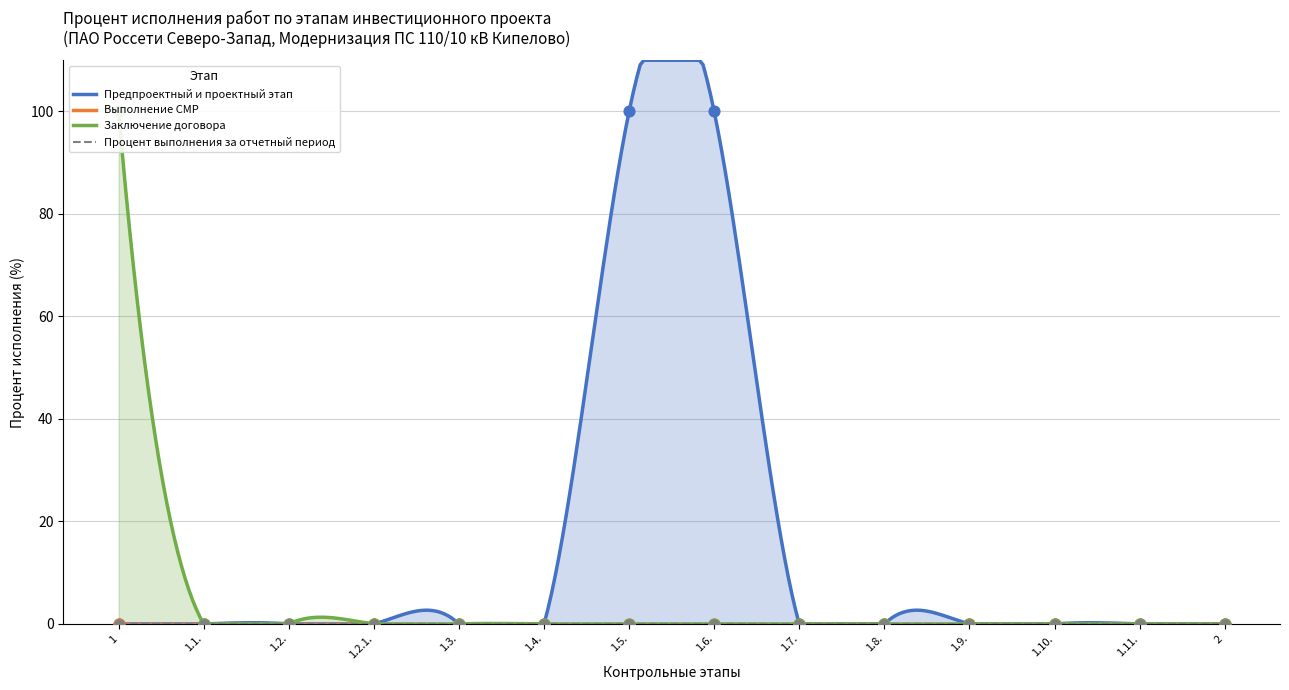

Which series has the widest spread of Y values?

Предпроектный и проектный этап